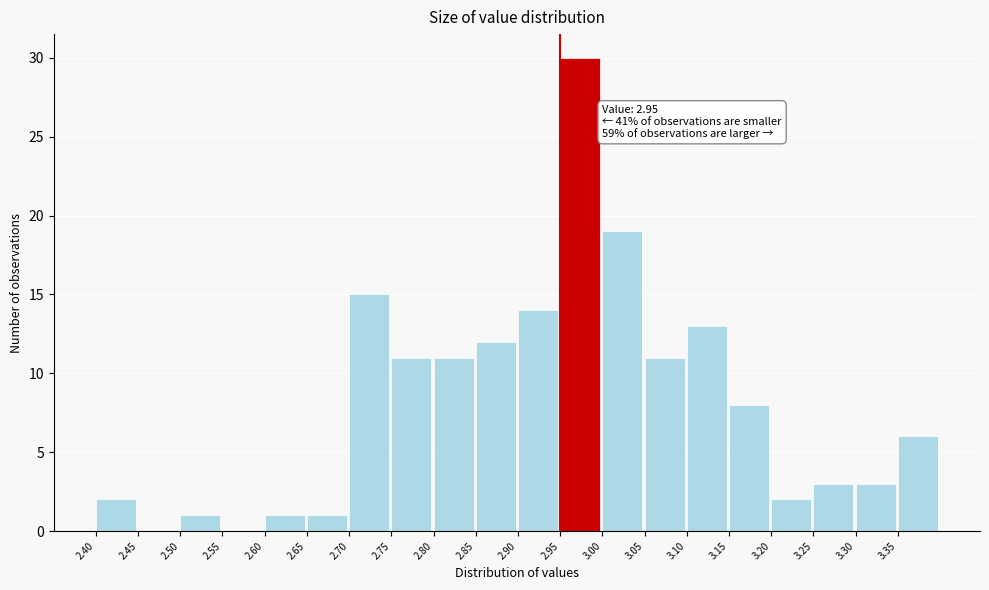

Which range on the x-axis has the tallest bar?

2.95 to 3.00